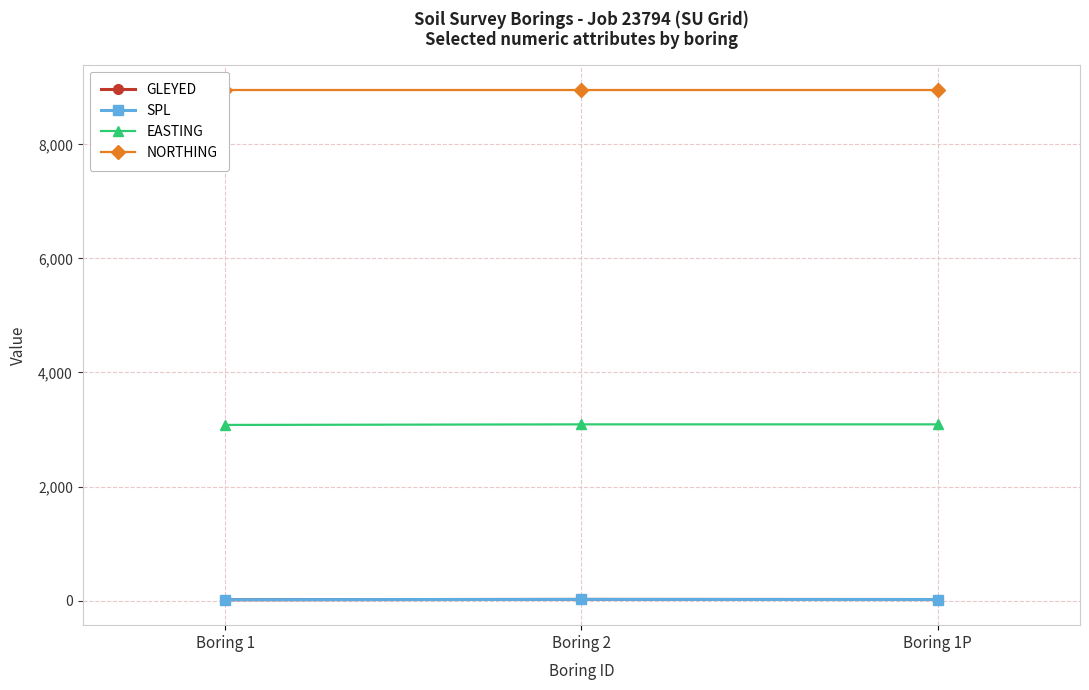

What is the label of the 2nd point from the left?

Boring 2